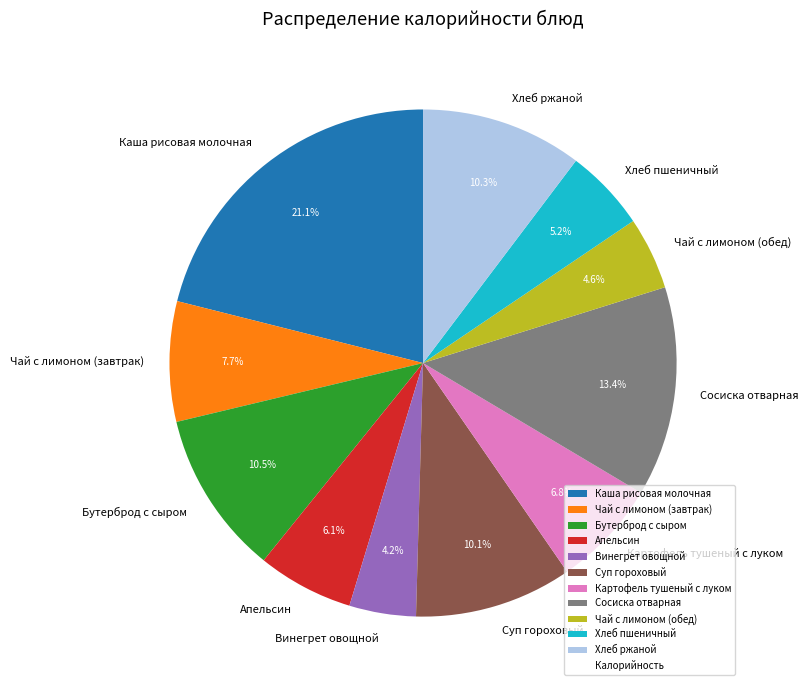

Which category has the biggest portion of the pie?

Каша рисовая молочная